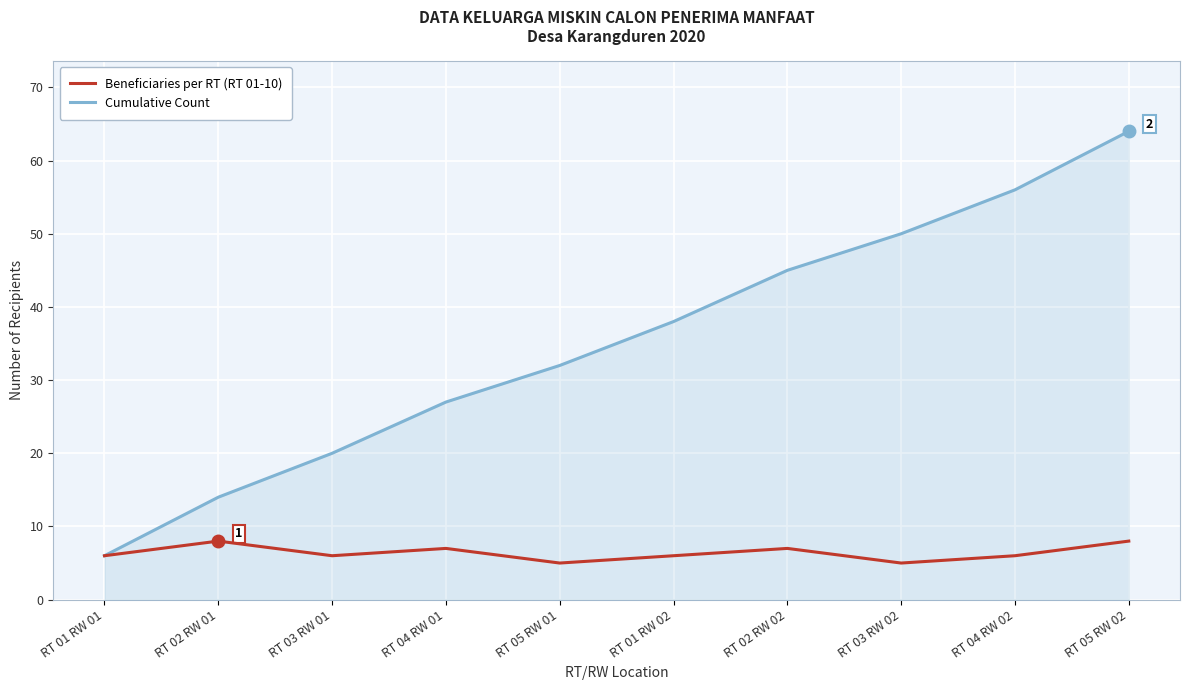

What position from the right is RT 03 RW 01?

8